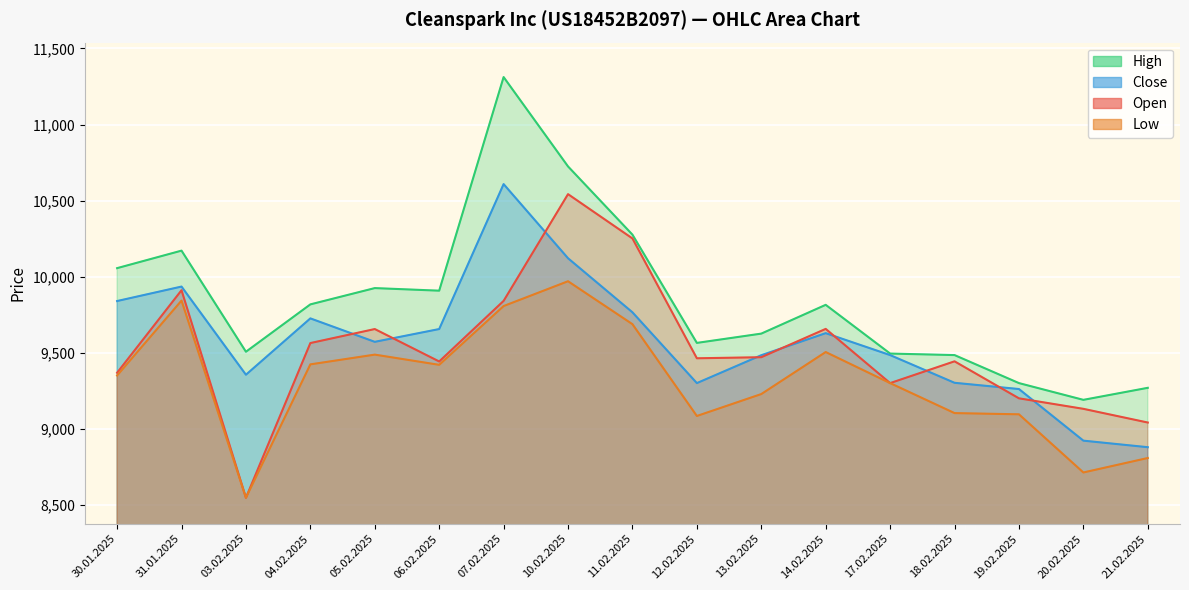

True or false: Open and High intersect in this chart.

False